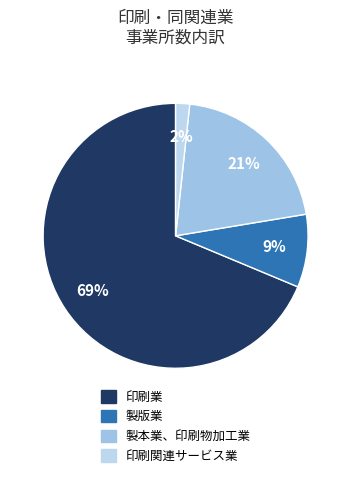

Do 印刷関連サービス業 and 印刷業 together represent more than half of the pie?

Yes